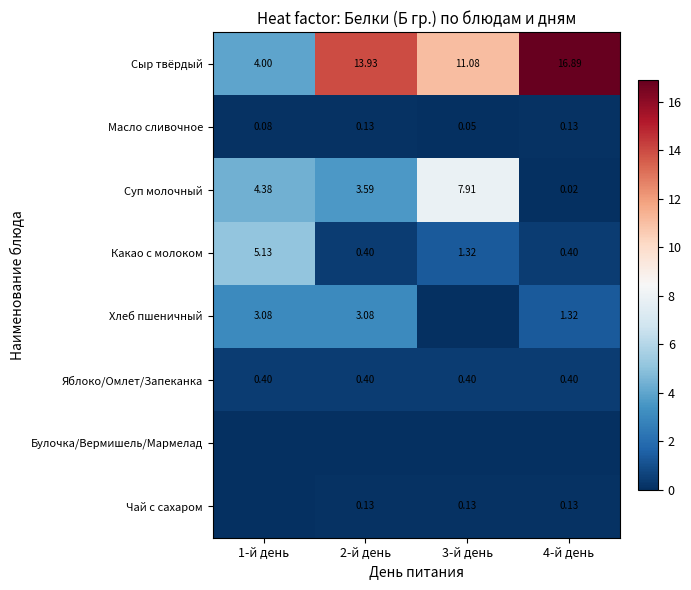

Is the value of Хлеб пшеничный at 1-й день greater than the value of Какао с молоком at 4-й день?

Yes